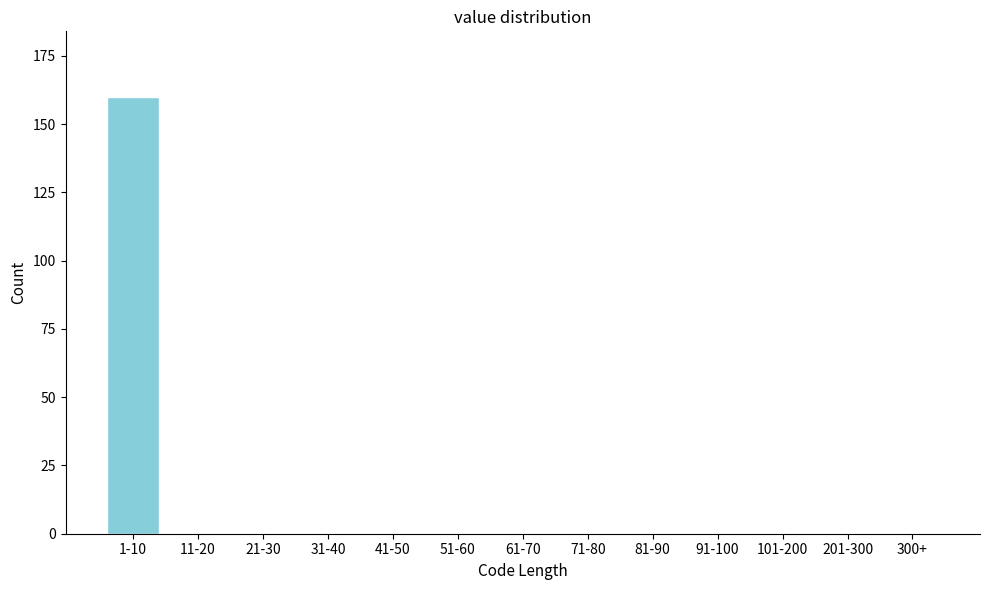

Reading left to right, transcribe all the data shown in this chart.

1-10=160	11-20=0	21-30=0	31-40=0	41-50=0	51-60=0	61-70=0	71-80=0	81-90=0	91-100=0	101-200=0	201-300=0	300+=0